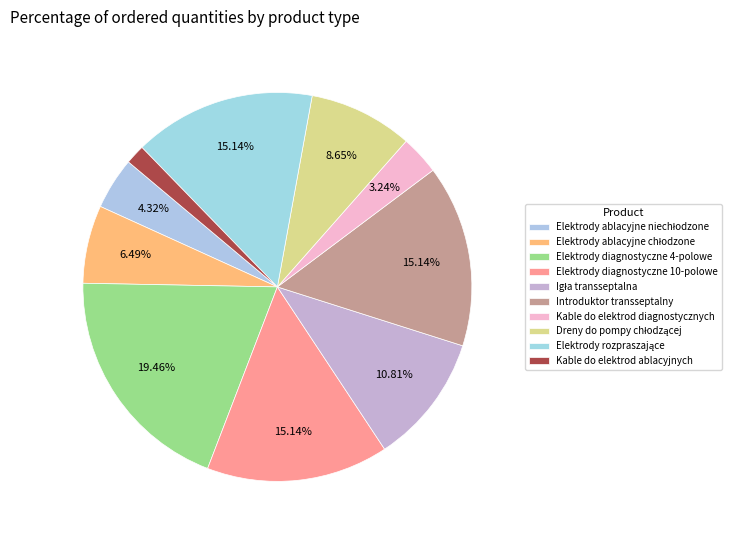

Does Kable do elektrod ablacyjnych account for over 50% of the chart?

No